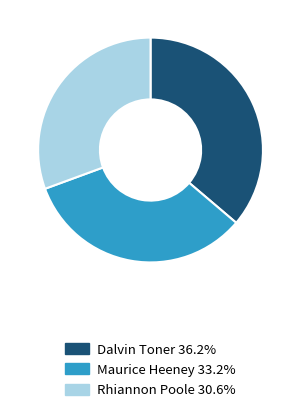

True or false: Rhiannon Poole accounts for 45% of the total.

False